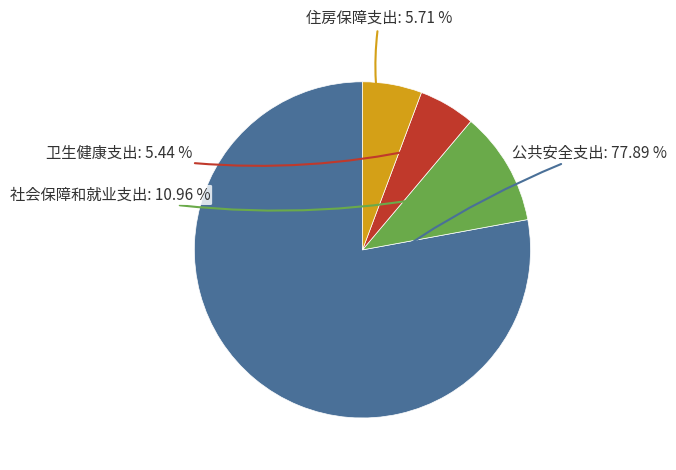

Does any single category account for the majority?

Yes